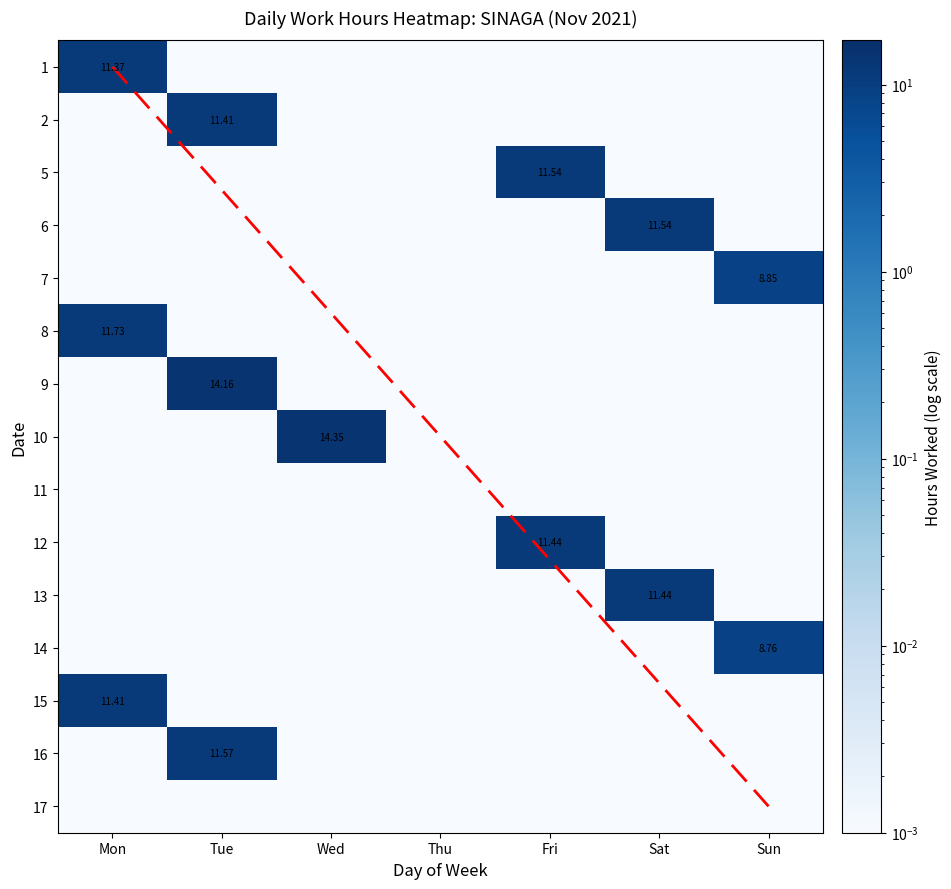

How many categories are shown in the chart?

7